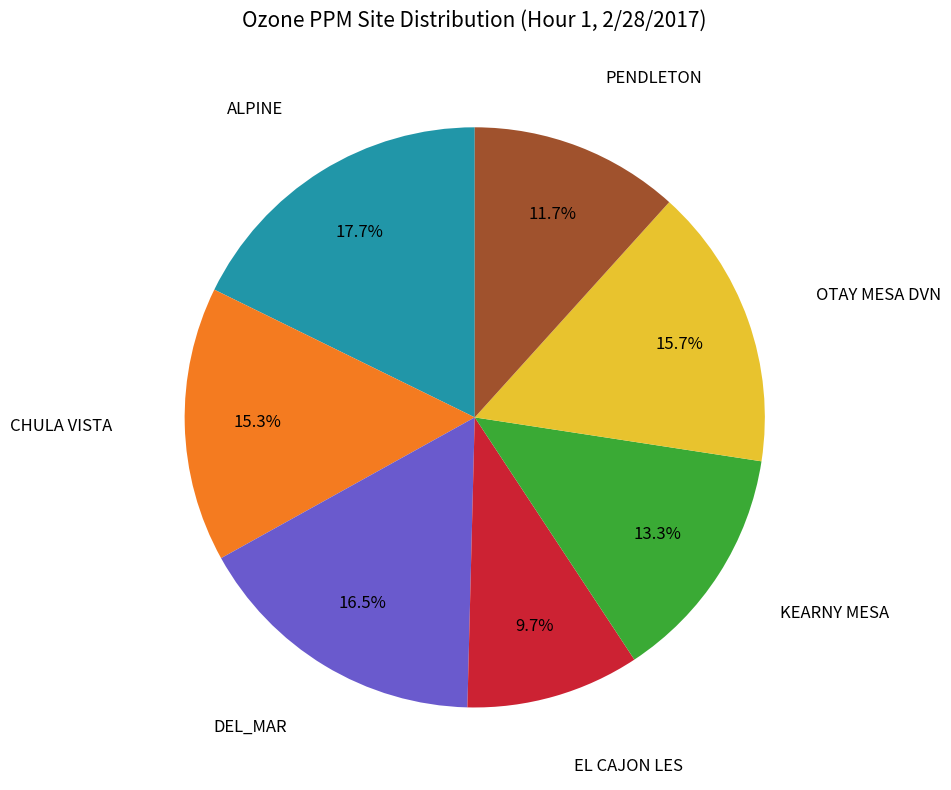

How many segments does this pie chart have?

7